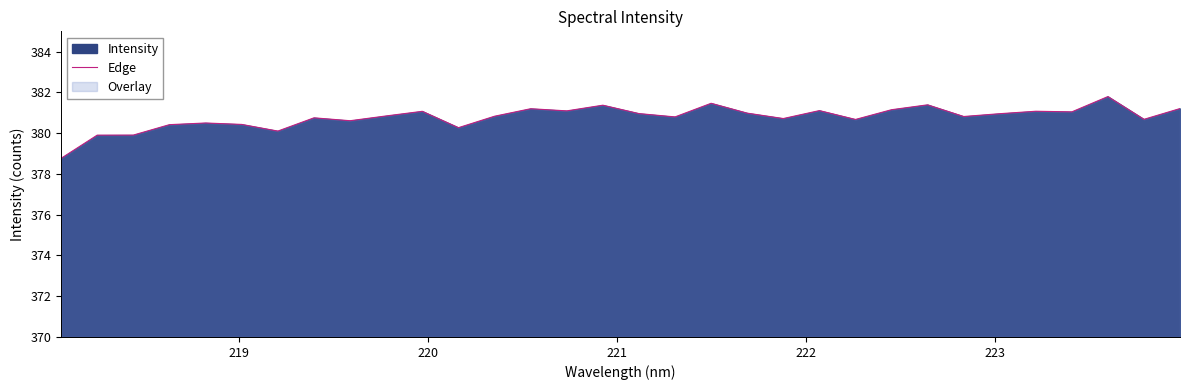

What is the difference between the maximum and minimum values?

3.0